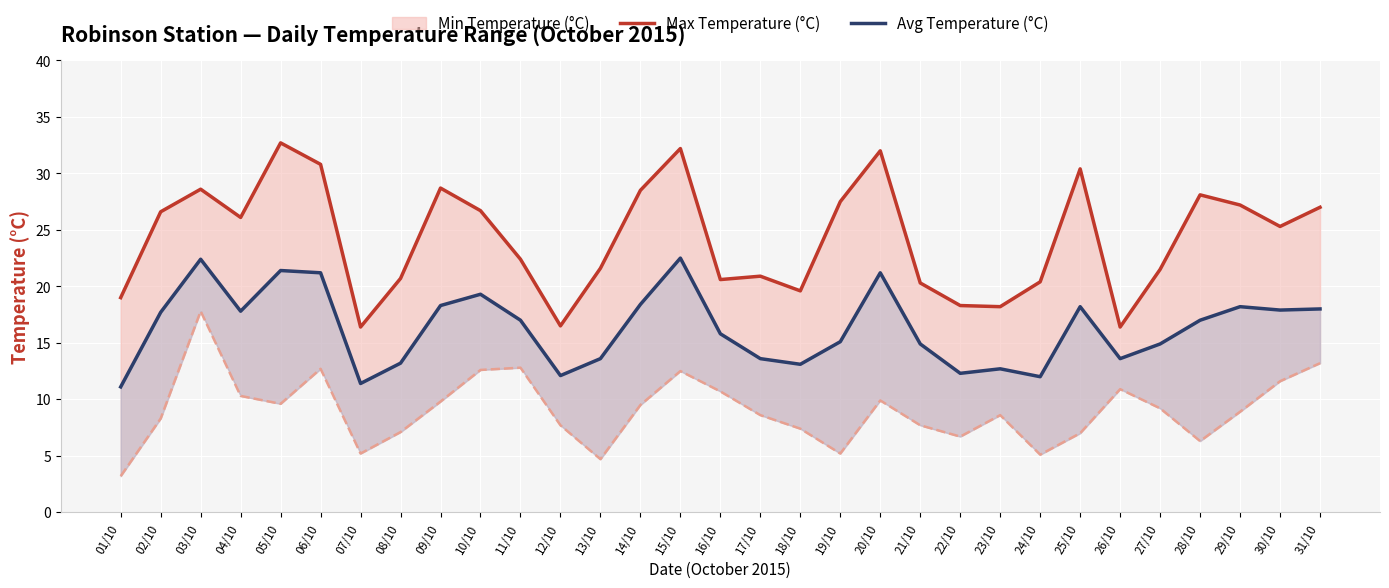

What position from the right is 09/10?

23